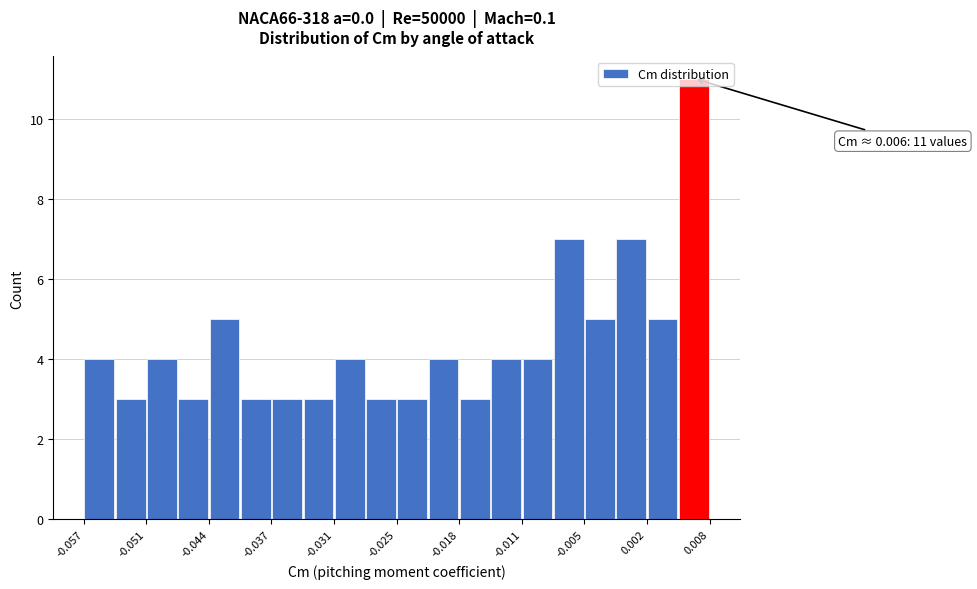

Around what value on the x-axis is the tallest bar? Give the approximate position of its centre, as read against the axis.

0.006